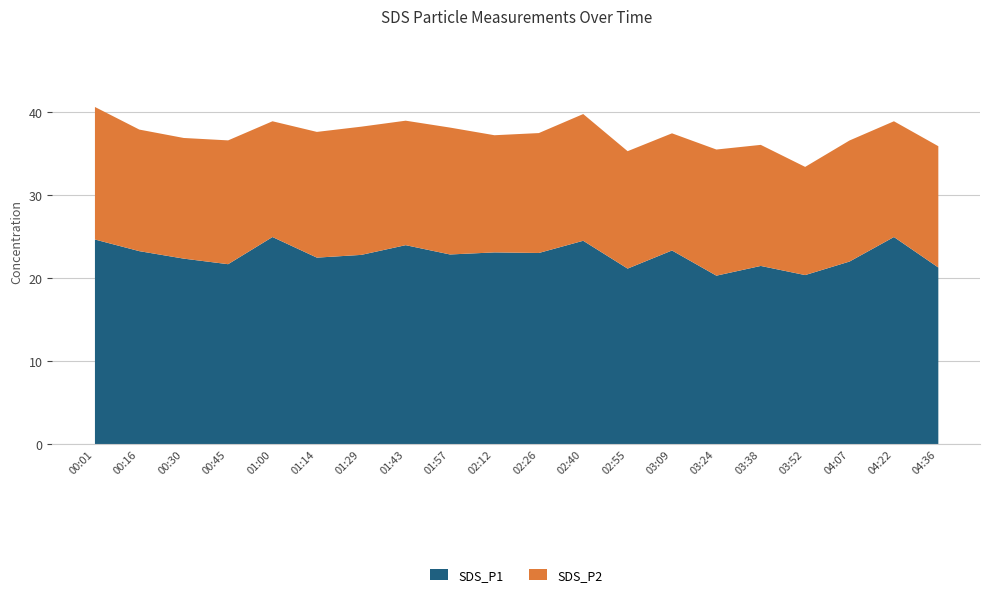

Reading left to right, extract all data points from this chart.

SDS_P1: 24.7	23.3	22.4	21.7	25.0	22.5	22.9	24.0	22.9	23.1	23.1	24.6	21.2	23.4	20.4	21.5	20.4	22.1	25.0	21.3
SDS_P2: 15.9	14.6	14.5	14.9	13.9	15.1	15.4	15.0	15.3	14.1	14.4	15.2	14.1	14.1	15.2	14.6	13.0	14.6	13.9	14.6